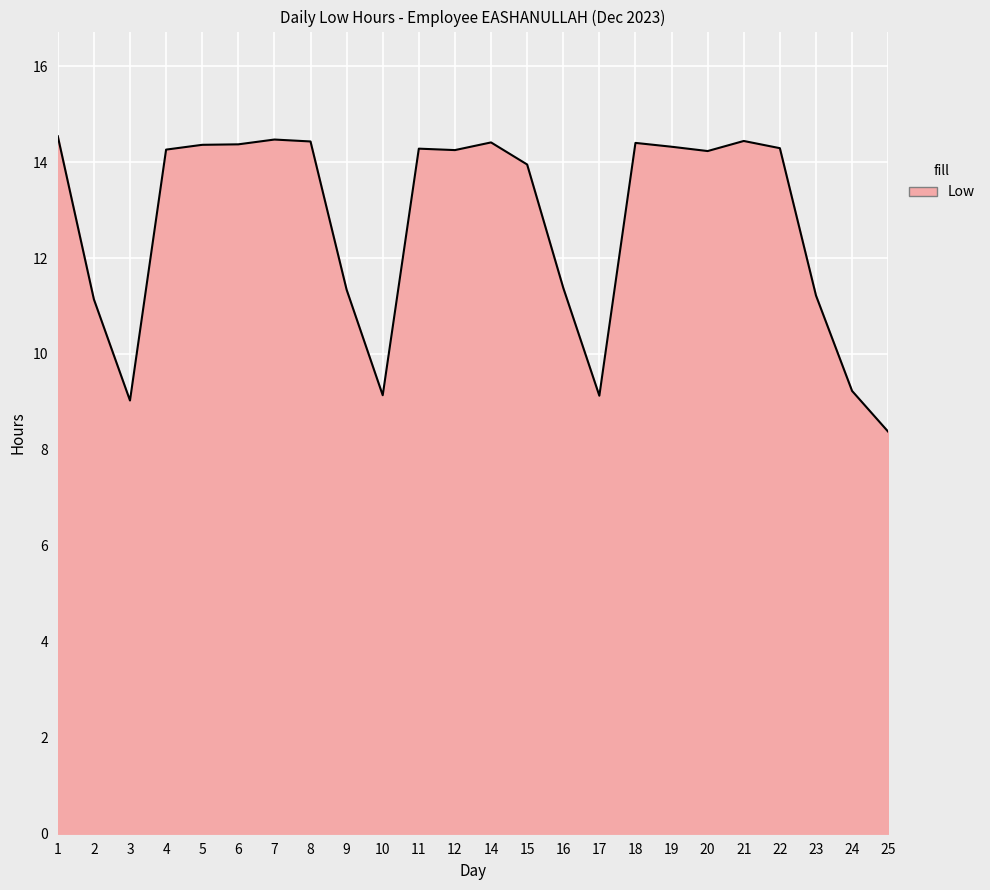

Count the number of categories in the chart.

24